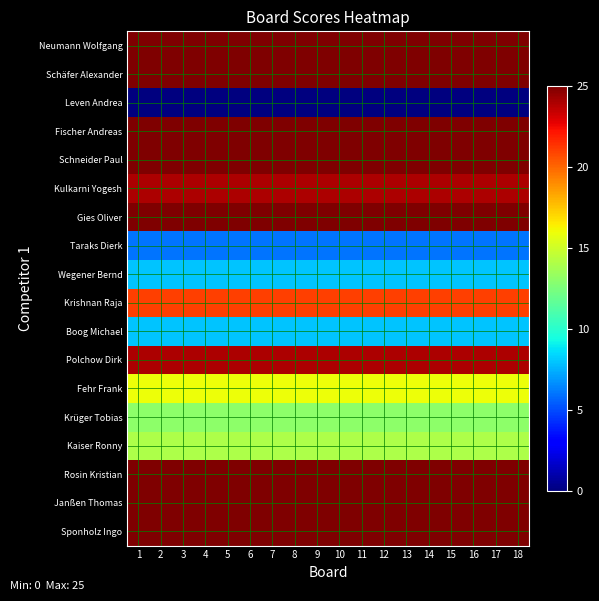

Which series changed the most between 5 and 14?

Sponholz Ingo